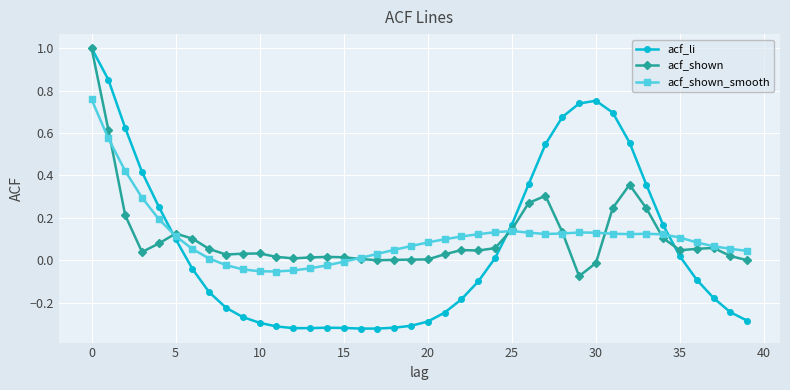

How many categories are shown in the chart?

40